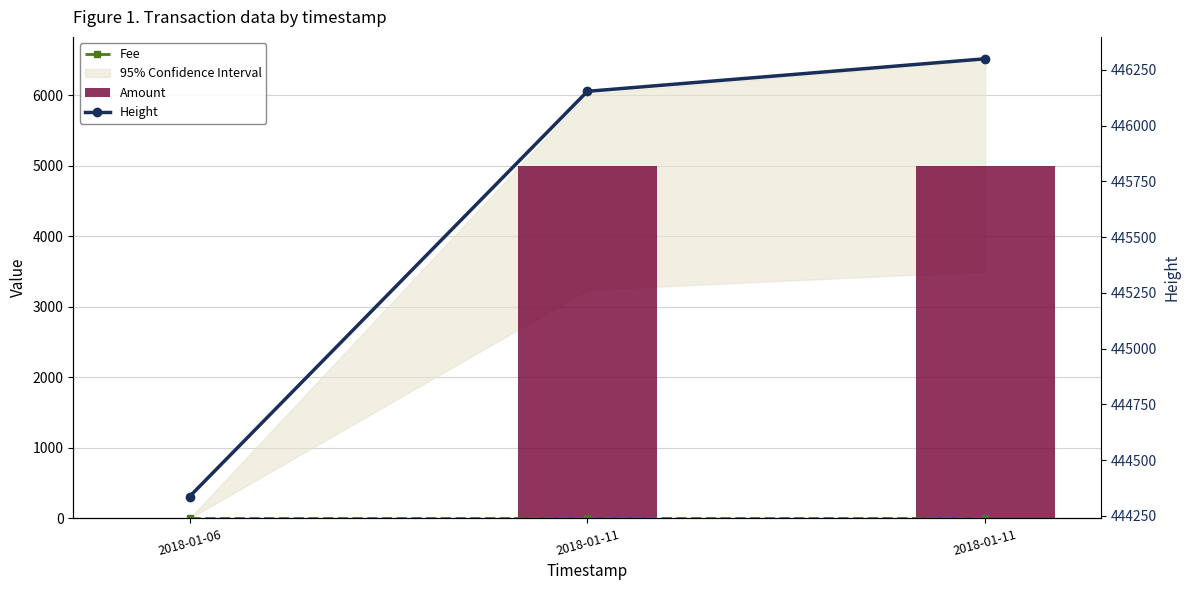

Where does the Height series first go above 446154?

2018-01-11